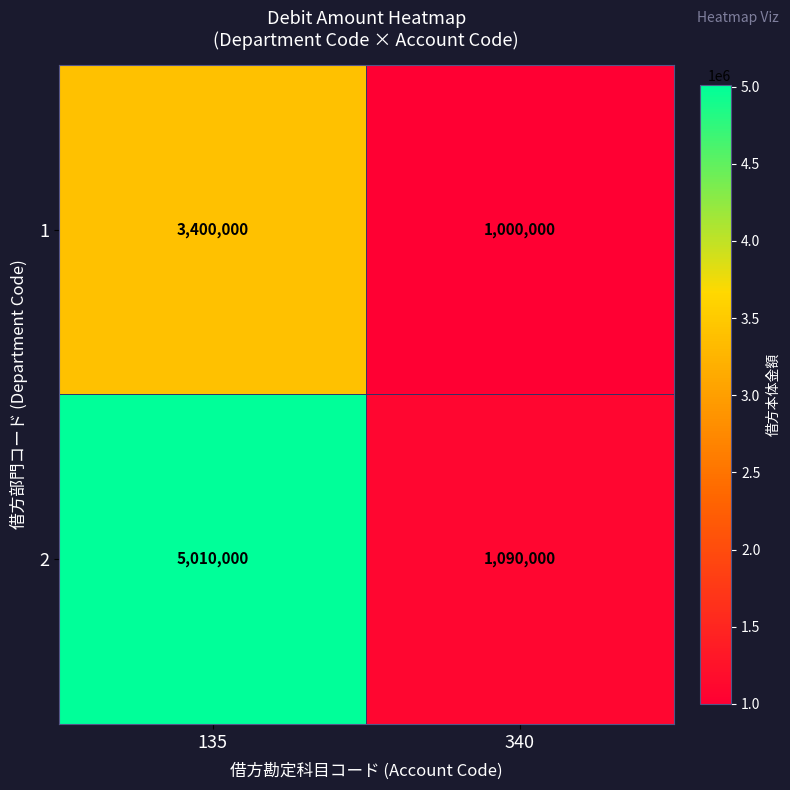

Reading right to left, extract all data points from this chart.

1: 1000000	3400000
2: 1090000	5010000